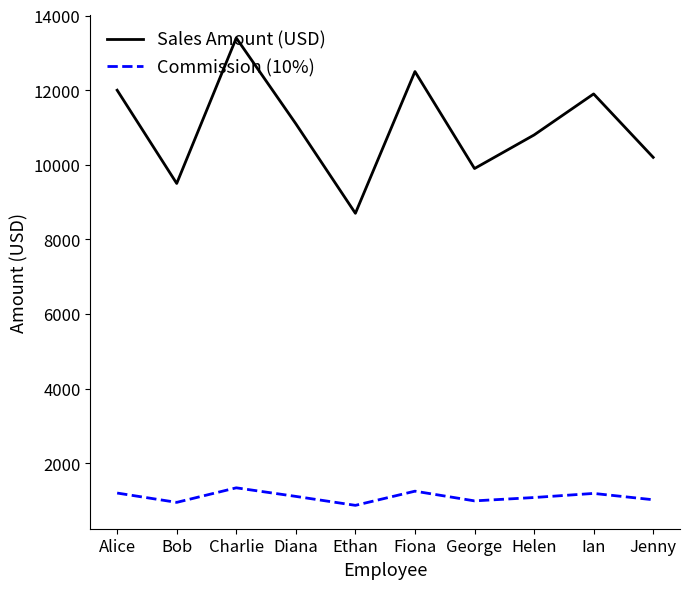

Is the value of Sales Amount (USD) at Helen greater than the value of Commission (10%) at Bob?

Yes